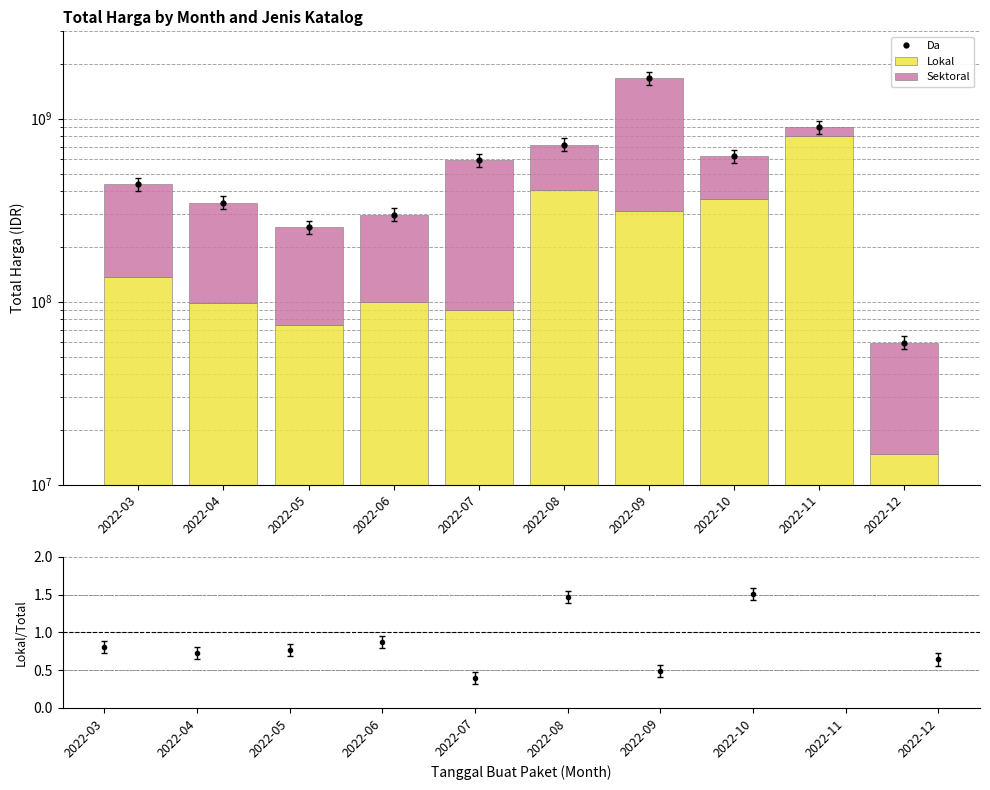

What is the sum of all Lokal values?

2402474000